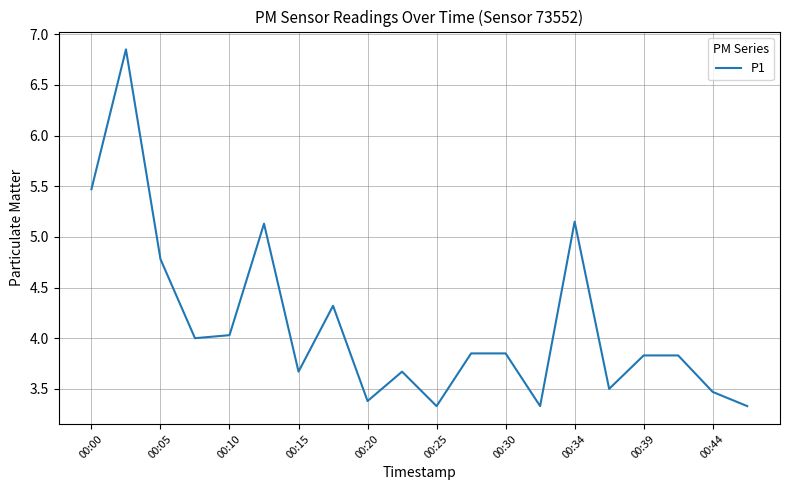

What is the difference between the maximum and minimum values?

3.5